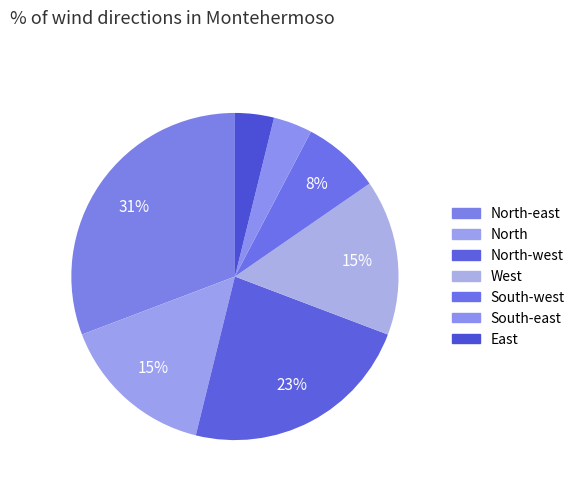

Which slice is the largest?

North-east